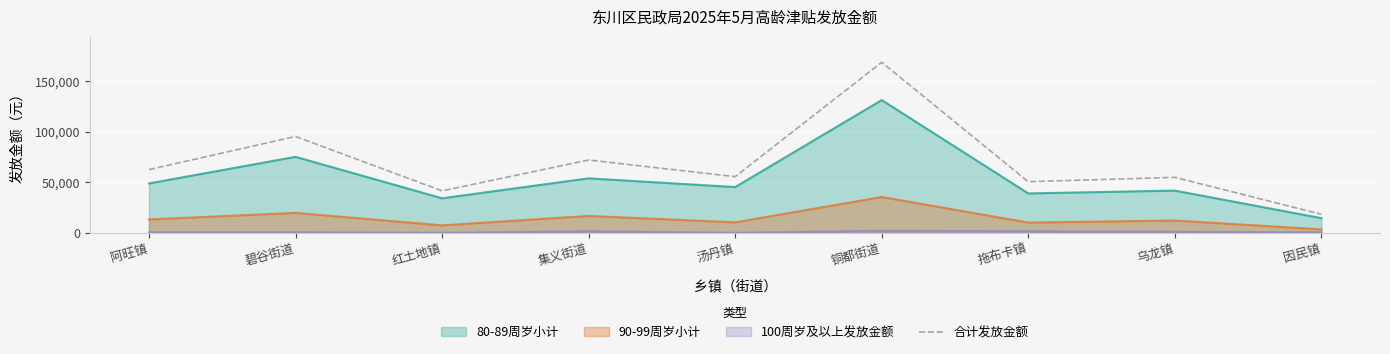

The 80-89周岁小计 series shows 25858 at 因民镇. True or false?

False